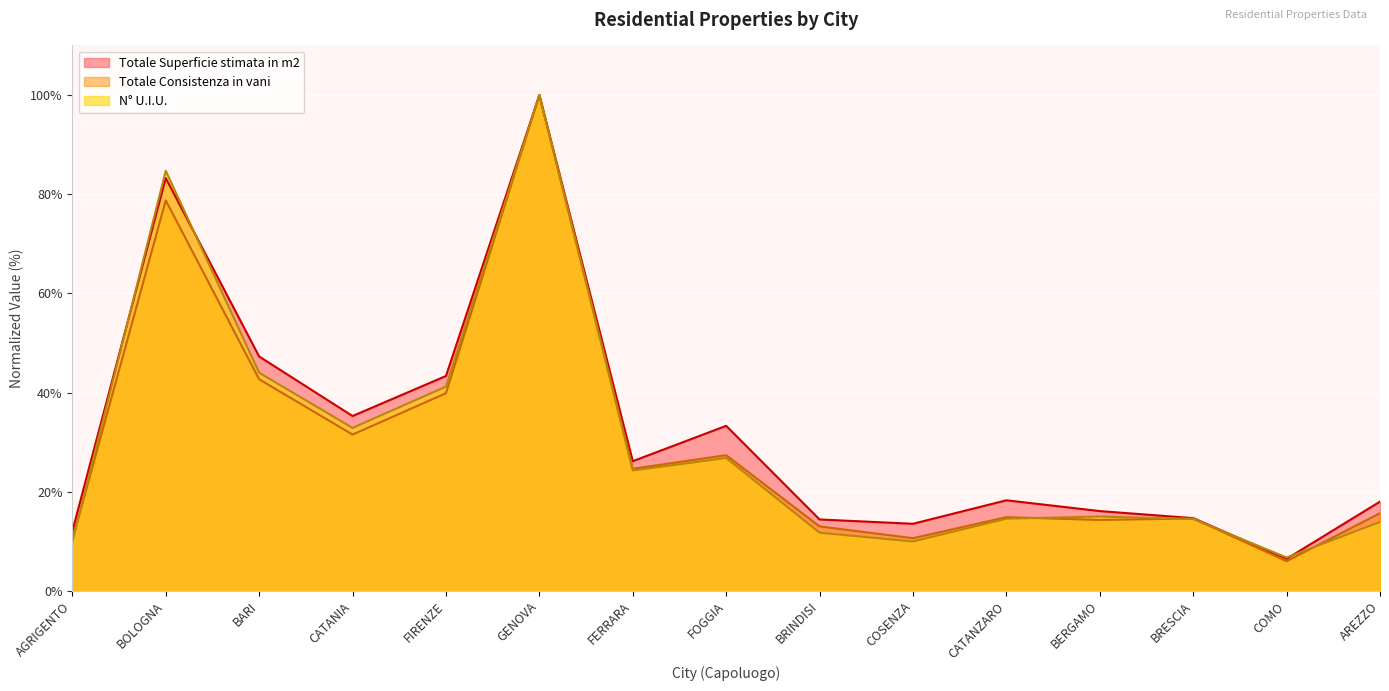

List the series in order of their overall mean, lowest first.

Totale Consistenza in vani, N° U.I.U., Totale Superficie stimata in m2